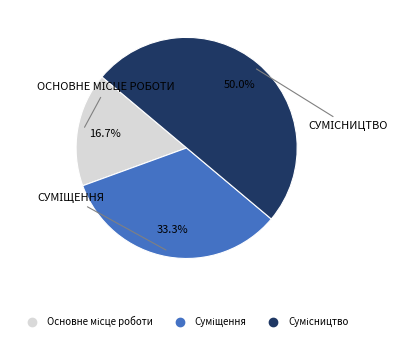

What is the ratio of the value at Основне місце роботи to the value at Сумісництво?

0.3